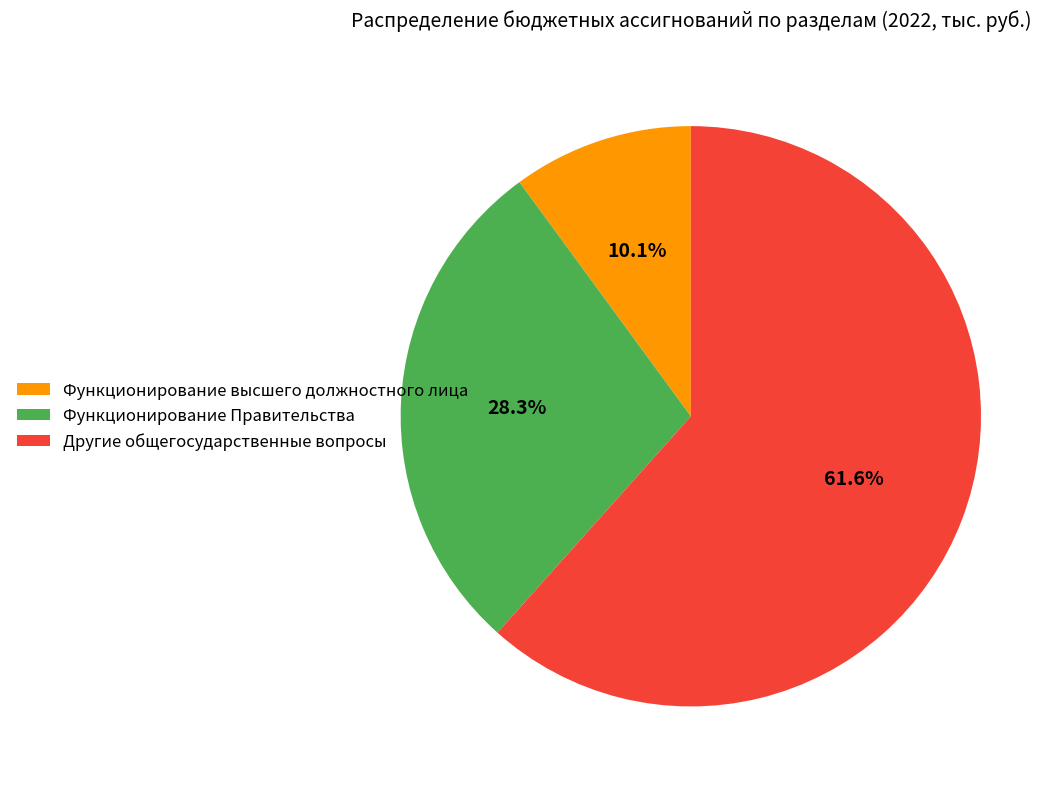

Which category accounts for the majority?

Другие общегосударственные вопросы